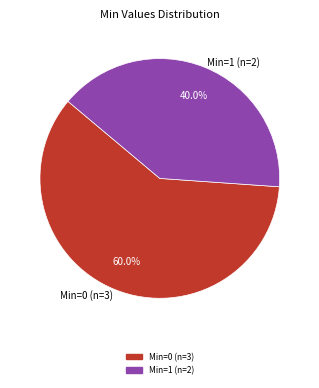

Does Min=1 (n=2) account for over 50% of the chart?

No